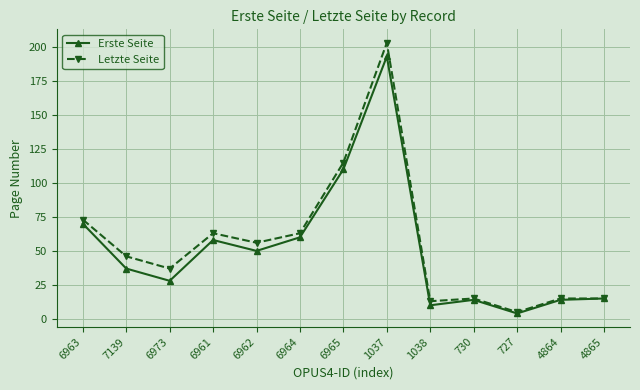

What is the sum of the Letzte Seite values at 4865 and 6962?

71